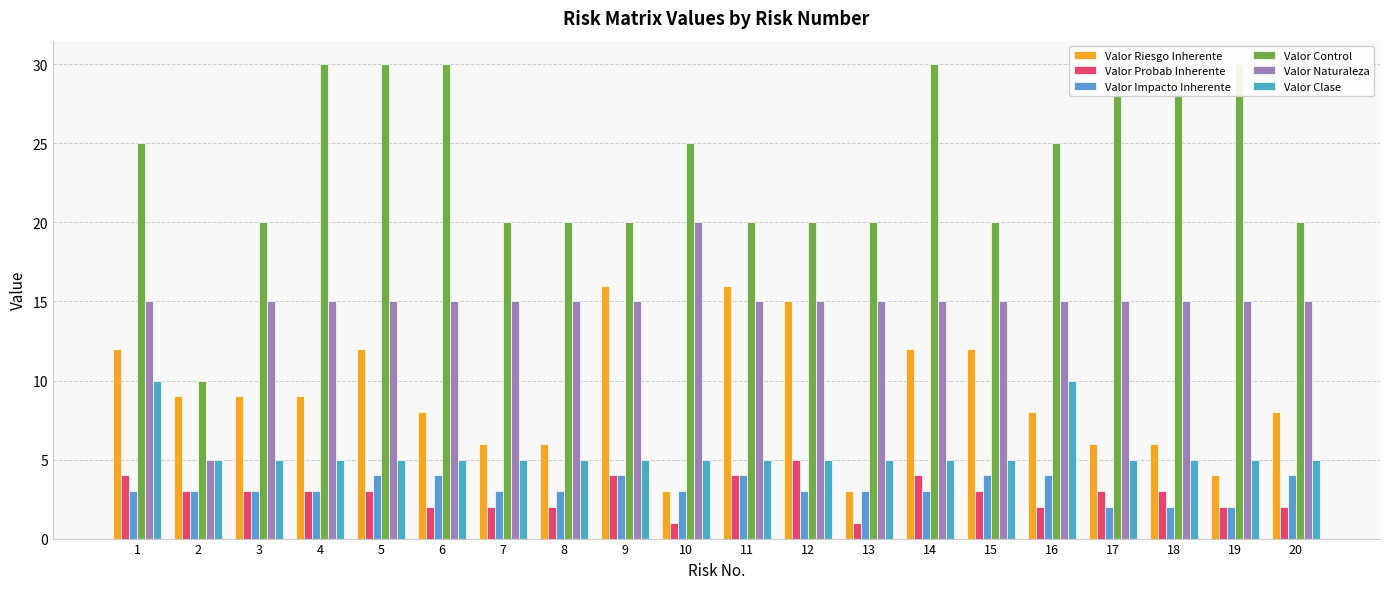

Rank the series by their maximum value, from highest to lowest.

Valor Control, Valor Naturaleza, Valor Riesgo Inherente, Valor Clase, Valor Probab Inherente, Valor Impacto Inherente